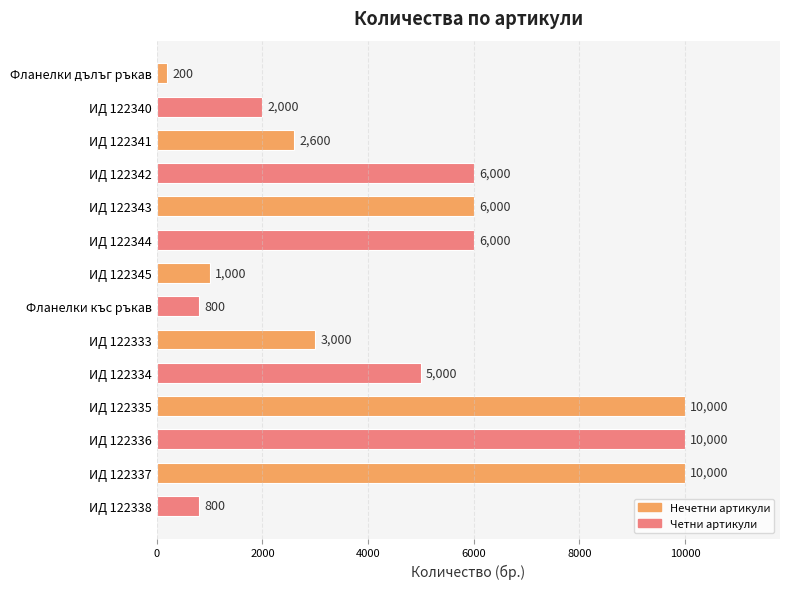

What is the label of the 6th bar from the top?

ИД 122344